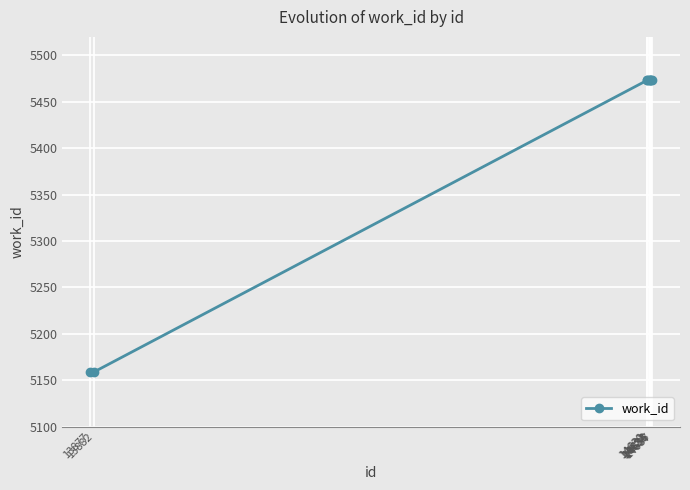

What is the smallest value displayed?

5159